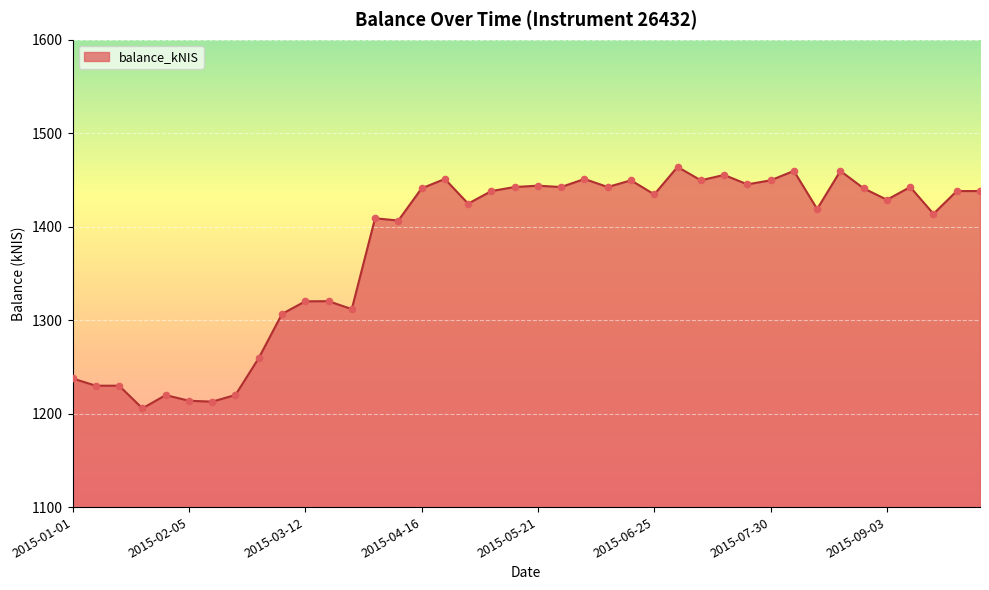

What is the greatest value displayed?

1463.9